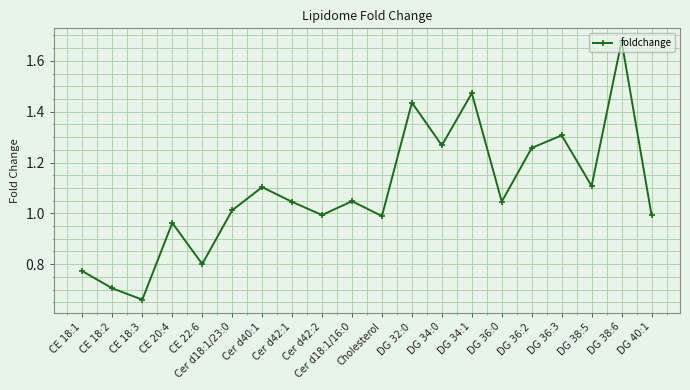

Where is the first local maximum?

CE 20:4